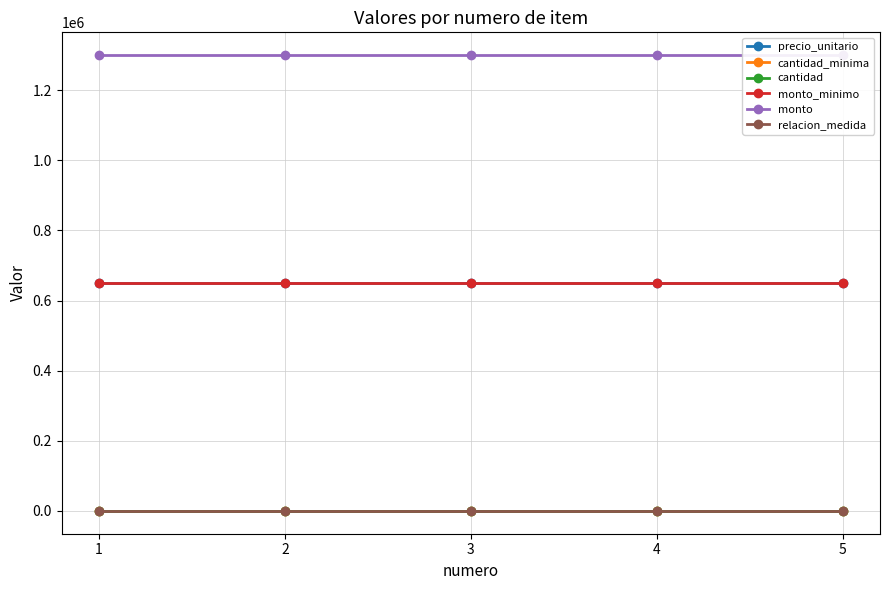

Reading left to right, extract all data points from this chart.

precio_unitario: 1=650000	2=650000	3=650000	4=650000	5=650000
cantidad_minima: 1=1	2=1	3=1	4=1	5=1
cantidad: 1=2	2=2	3=2	4=2	5=2
monto_minimo: 1=650000	2=650000	3=650000	4=650000	5=650000
monto: 1=1300000	2=1300000	3=1300000	4=1300000	5=1300000
relacion_medida: 1=1	2=1	3=1	4=1	5=1